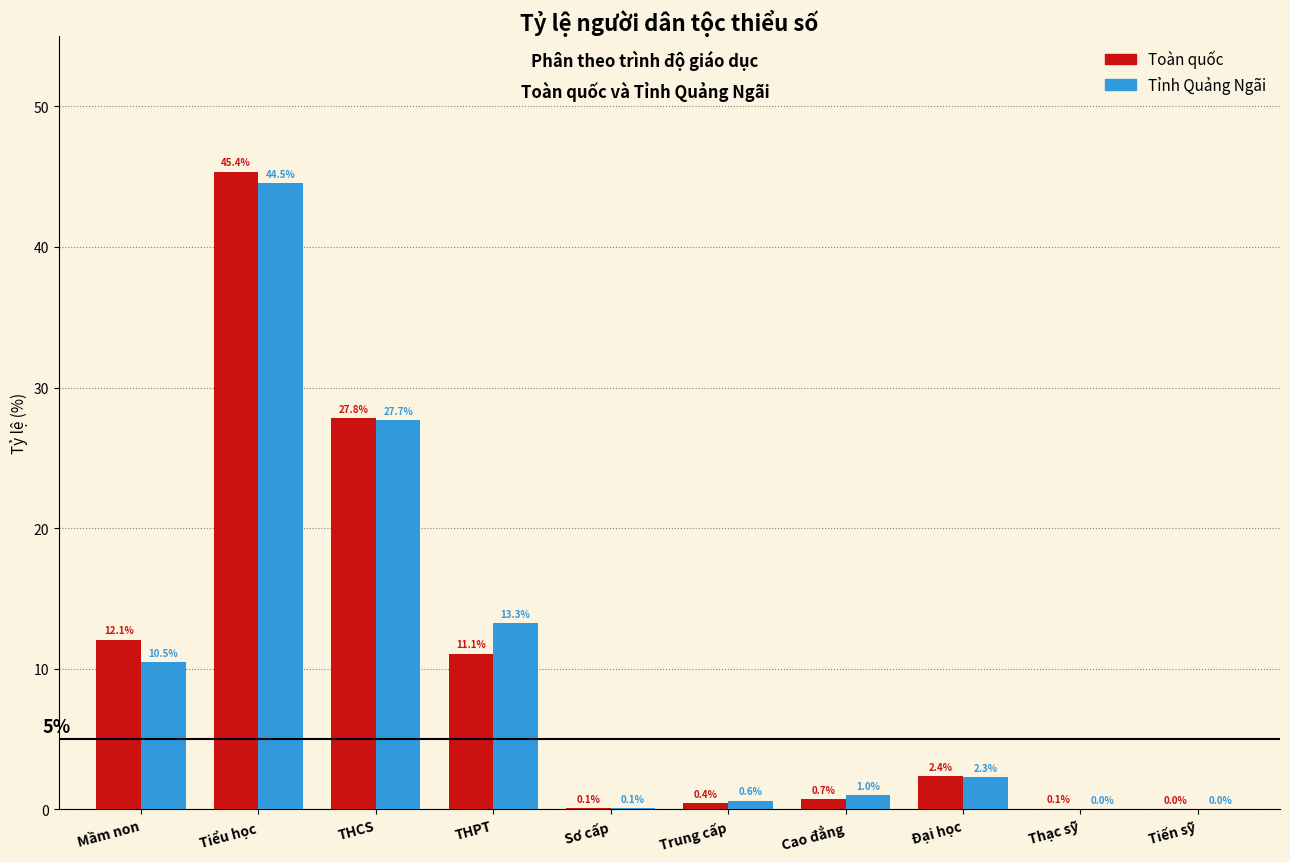

Which label corresponds to the largest value in the chart?

Tiểu học